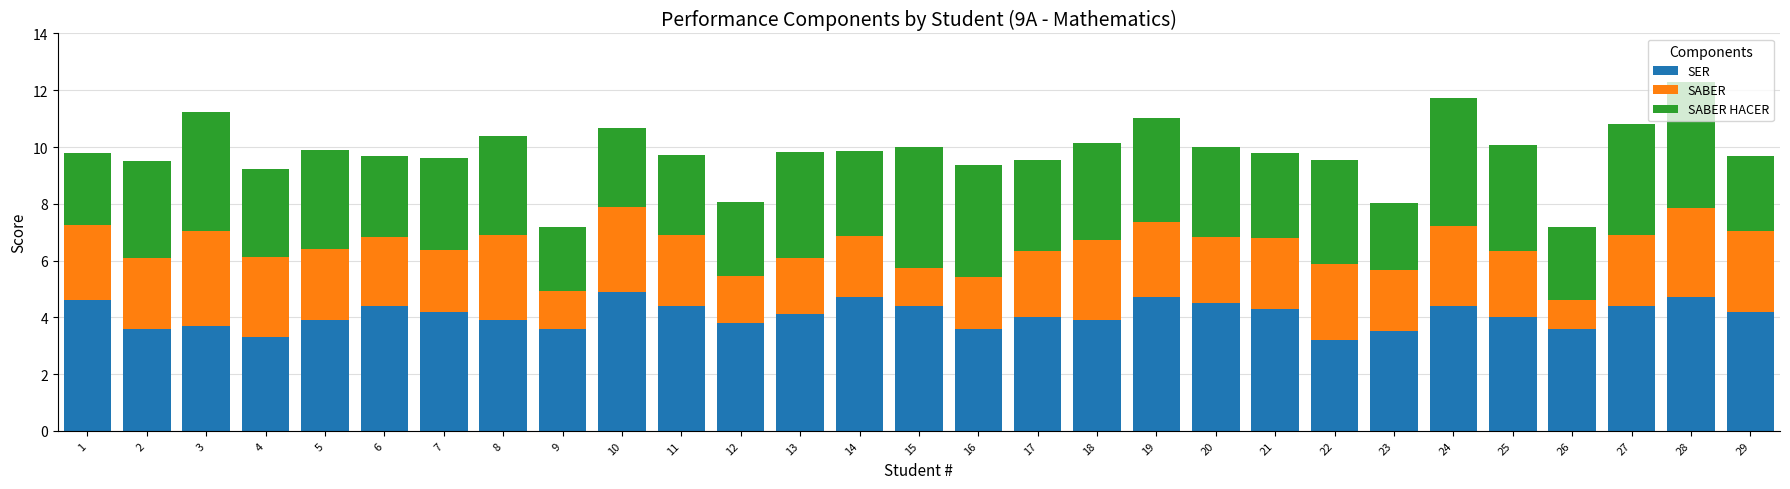

The SER series shows 4.4 at 15. True or false?

True